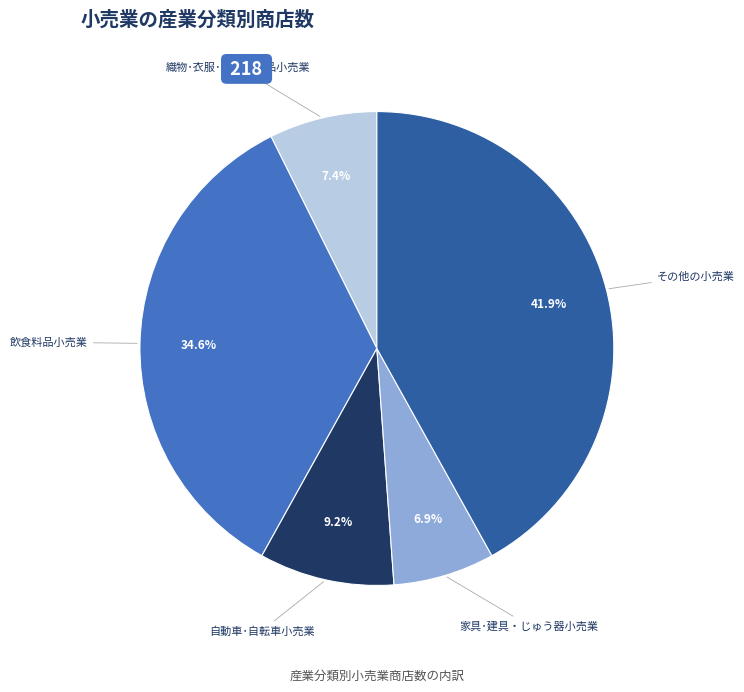

Combined, what portion of the pie is 飲食料品小売業 and 家具･建具・じゅう器小売業?

41.5%